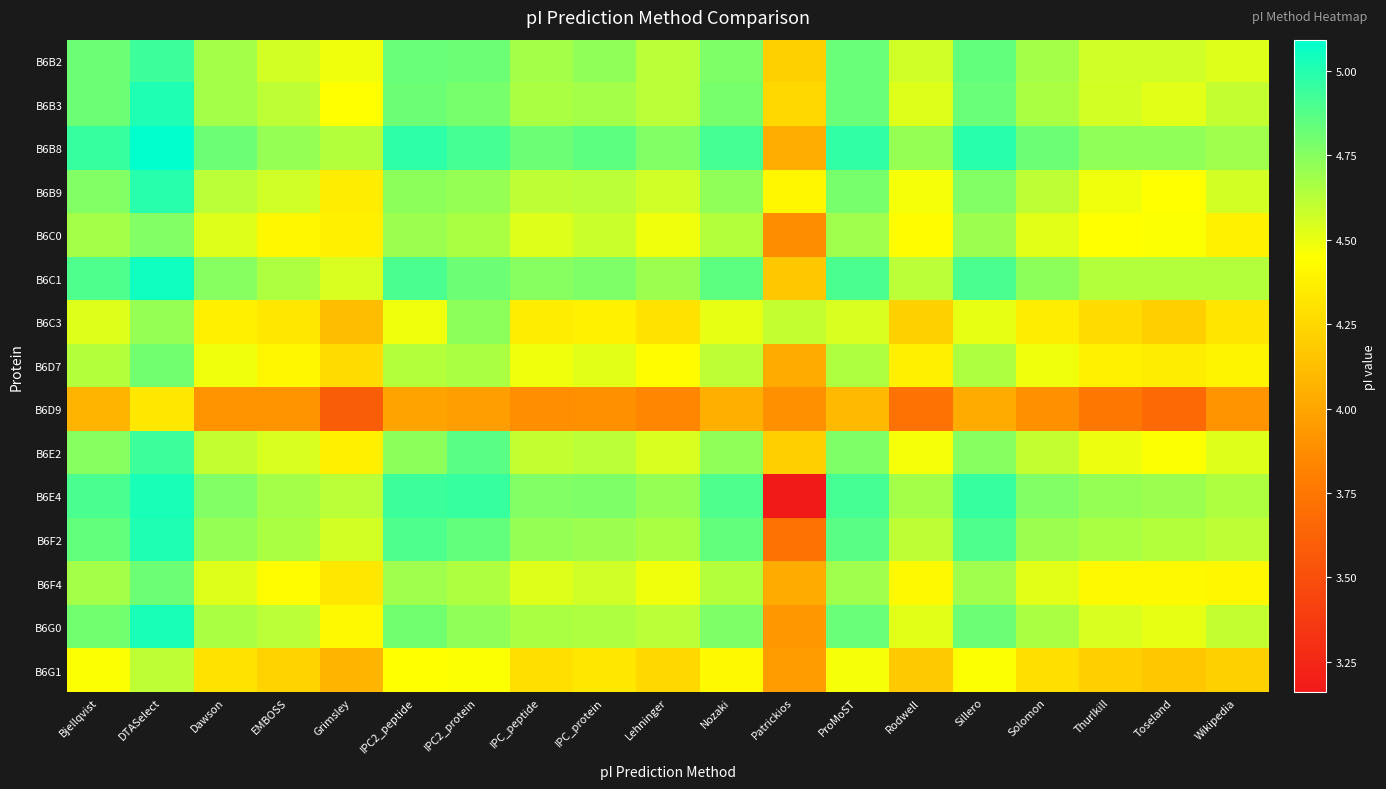

Which series has the widest spread of values?

B6E4